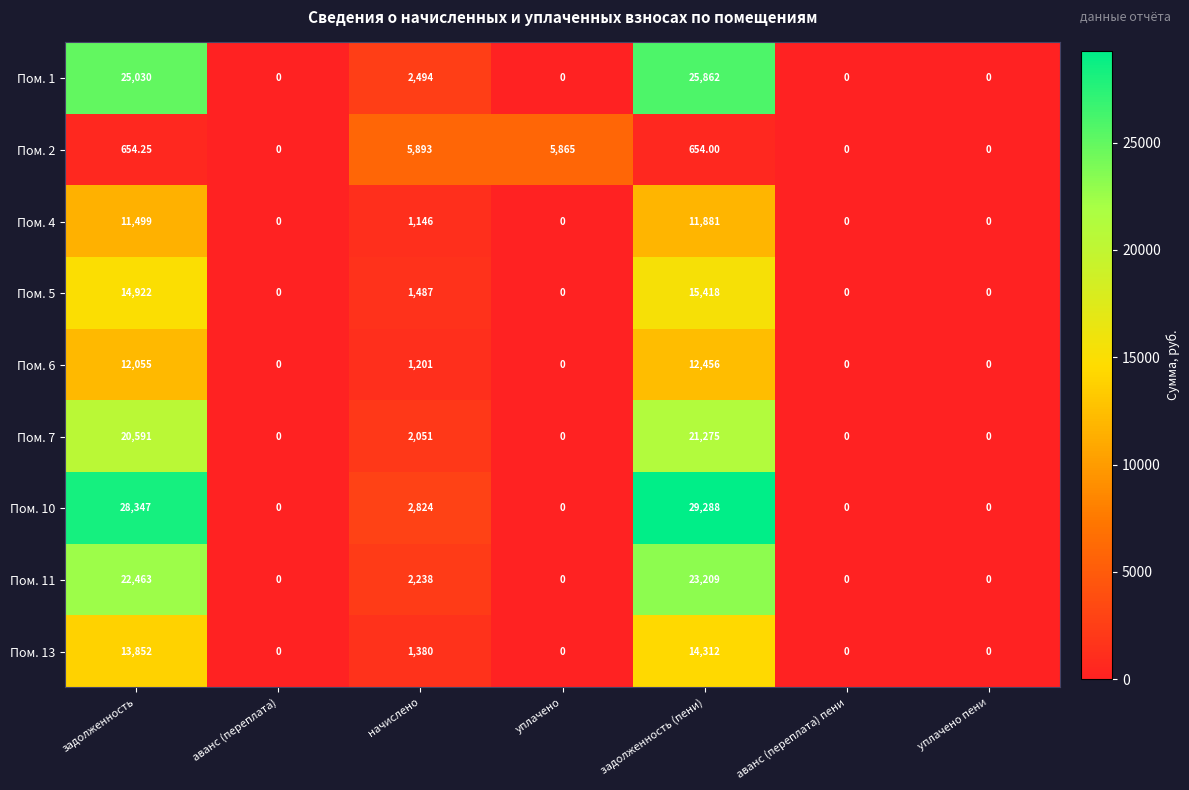

Which series has the widest spread of values?

Пом. 10